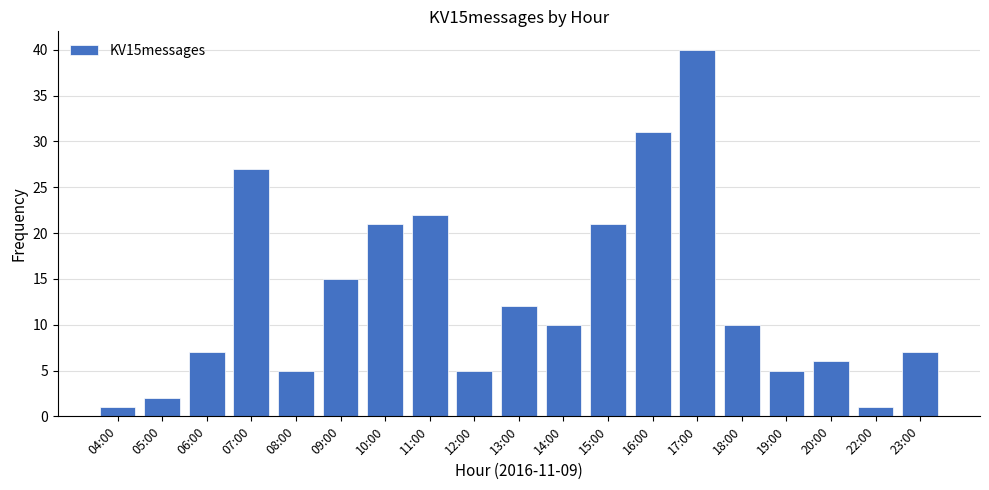

What is the sum of all values?

248